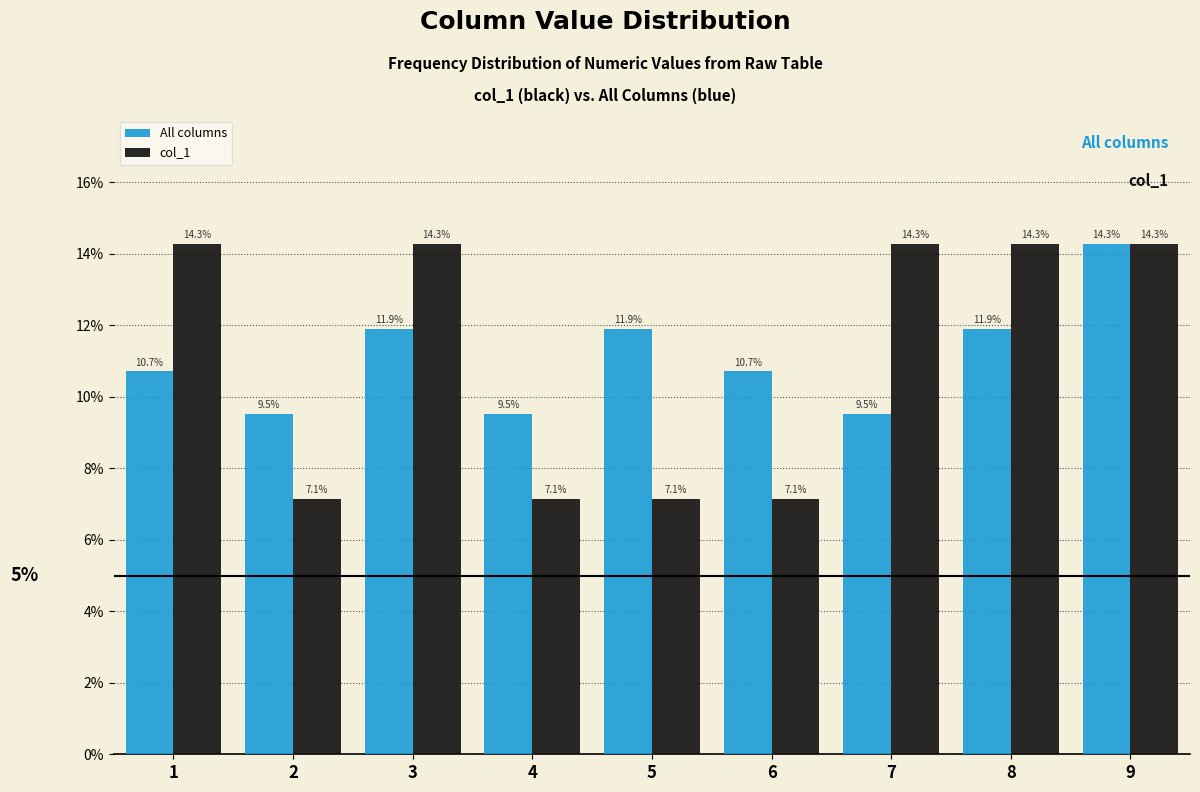

In the All columns series, which range on the x-axis has the tallest bar?

8.5 to 9.5